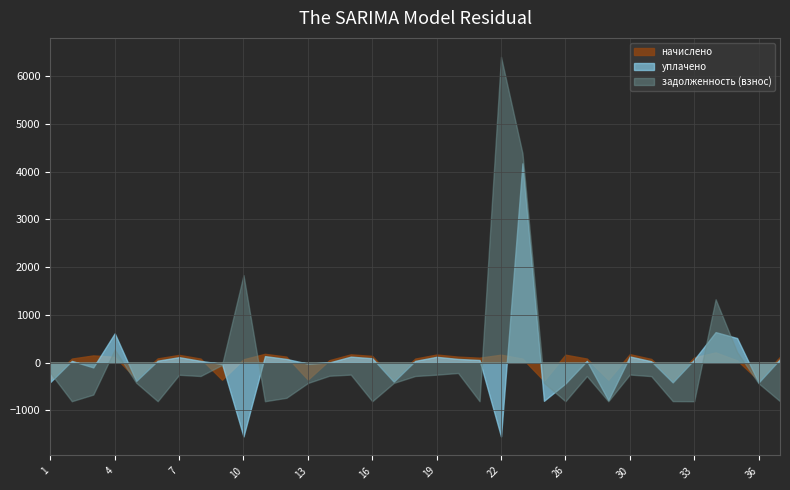

True or false: начислено and уплачено intersect in this chart.

True